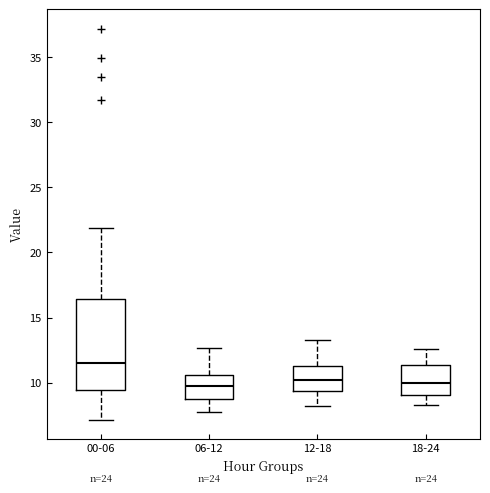

Comparing the boxes themselves (not the whiskers), which one is the tallest?

00-06